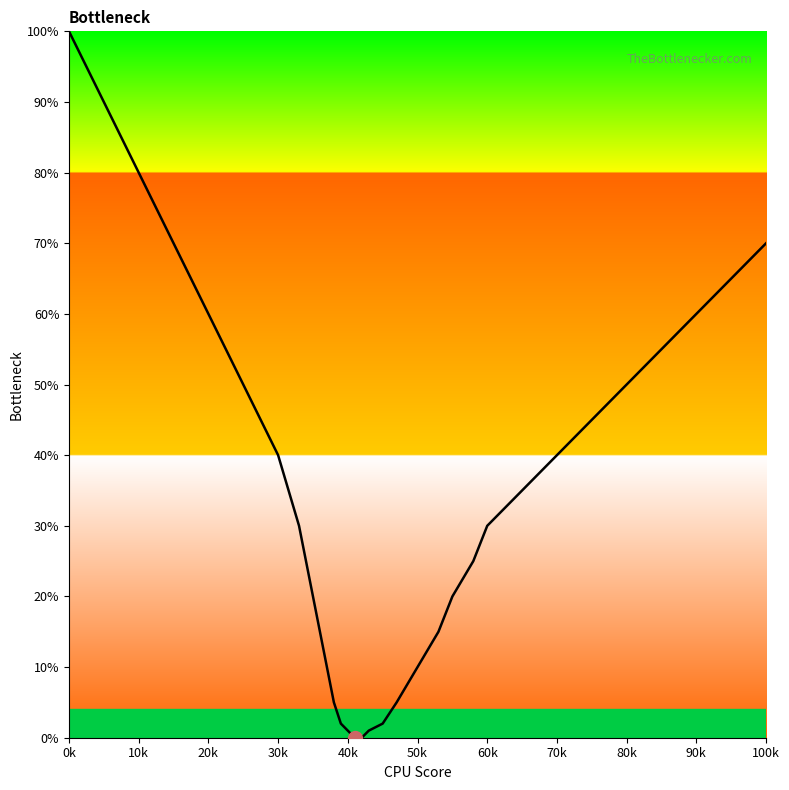

What is the maximum value shown in the chart?

100